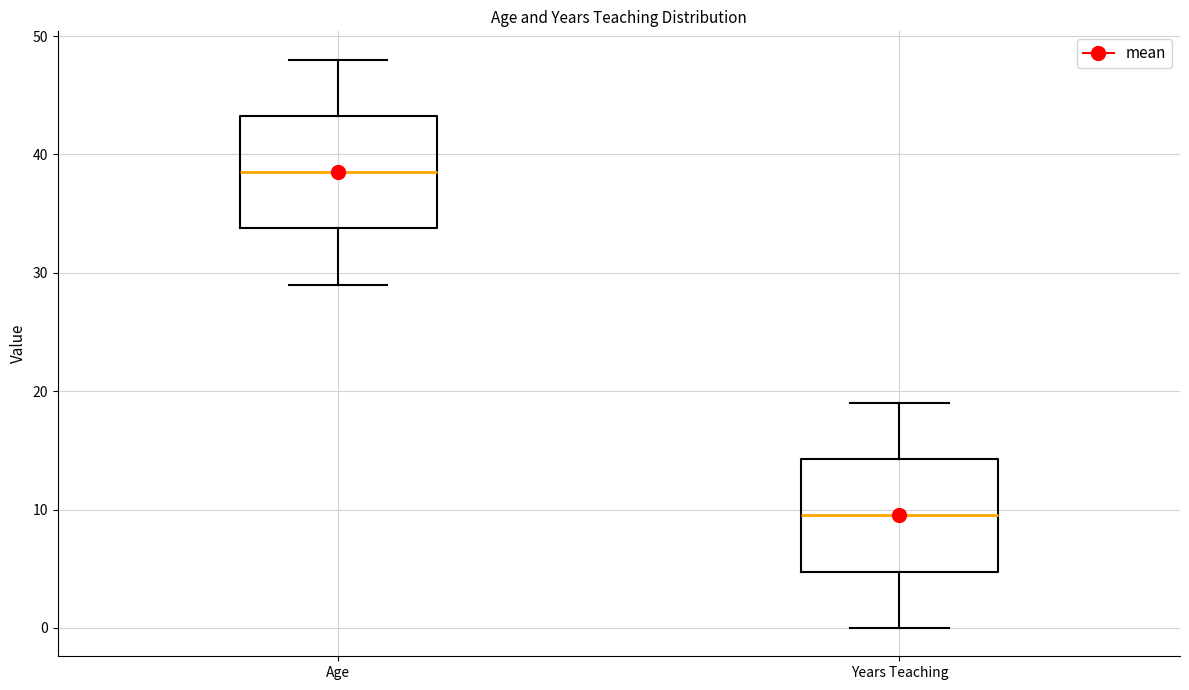

Which box's median line is the lowest?

Years Teaching